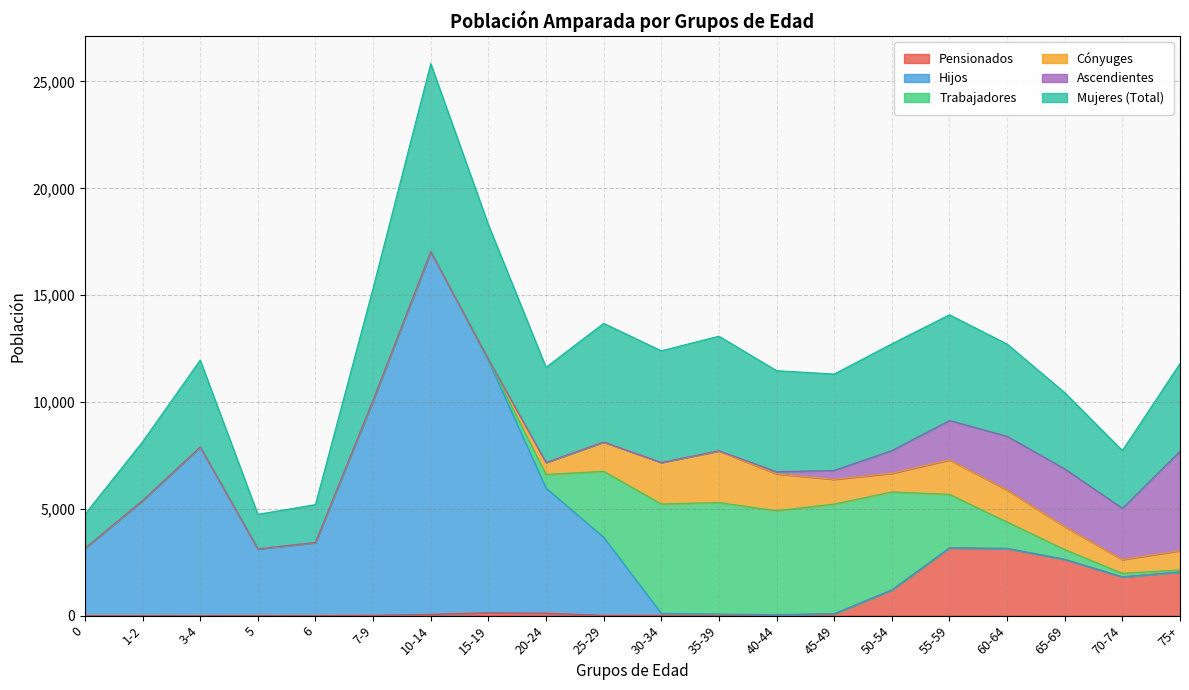

Between 40-44 and 60-64, which is larger?

60-64